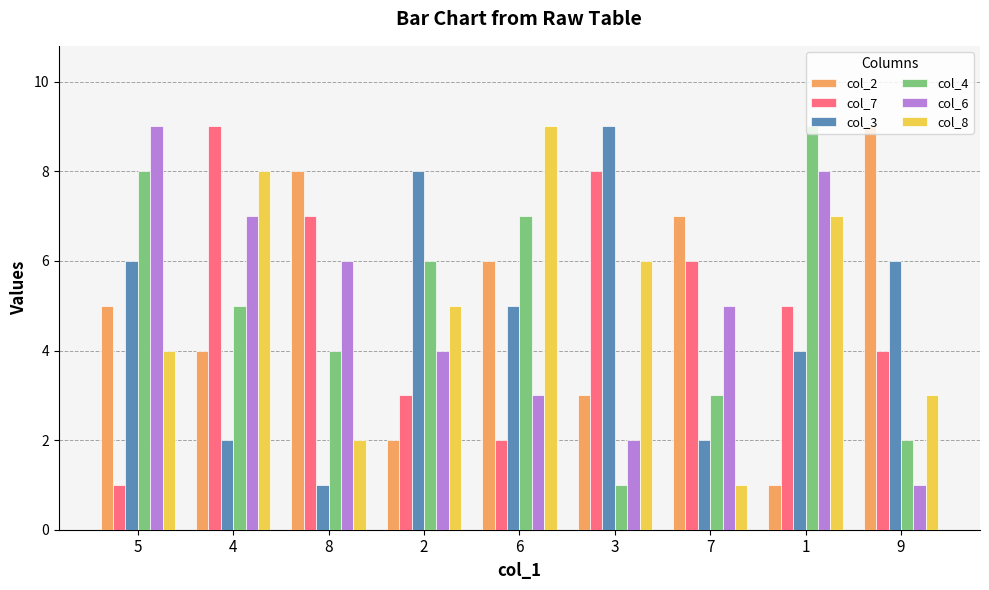

How many data points in col_3 are less than 5?

4